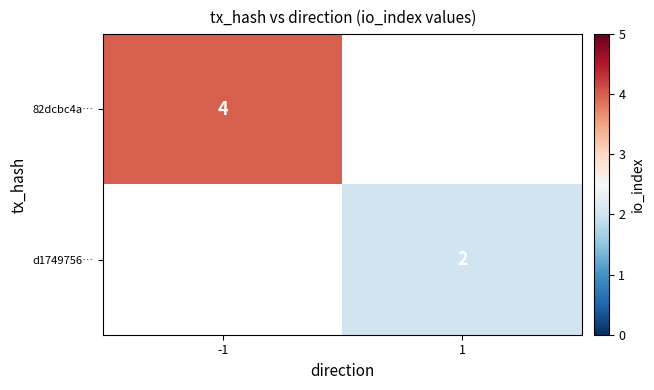

At which category is the sum across all series the highest?

-1